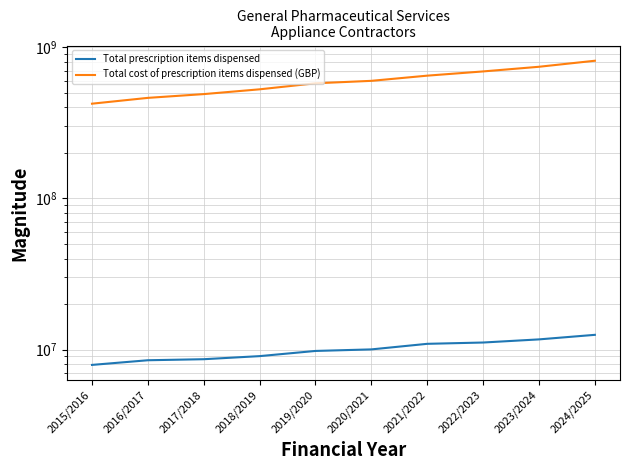

The Total cost of prescription items dispensed (GBP) series shows 1066605302.4 at 2020/2021. True or false?

False